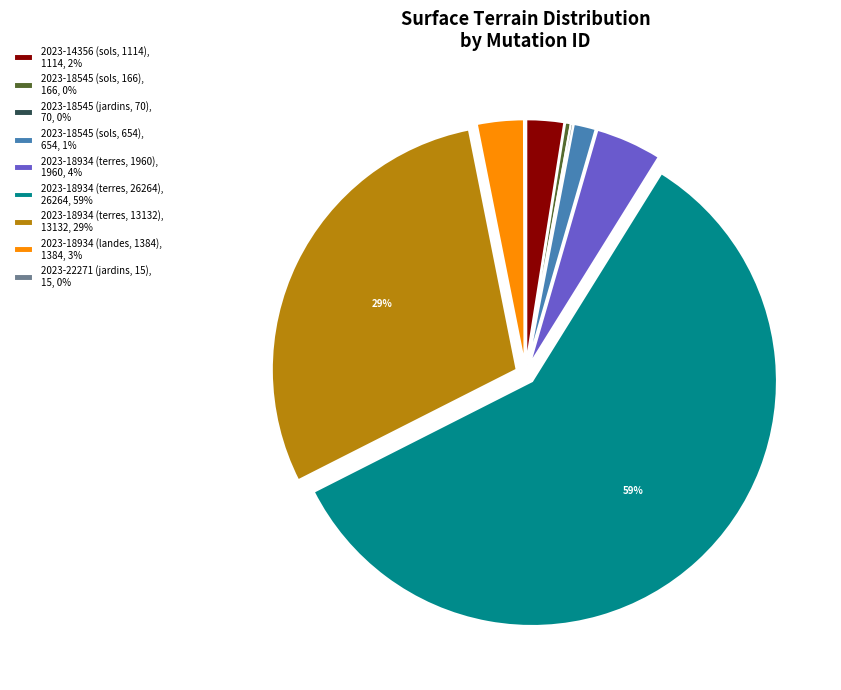

What percentage is the 2023-18934 (landes, 1384), 1384, 3% slice, to the nearest percent?

3%